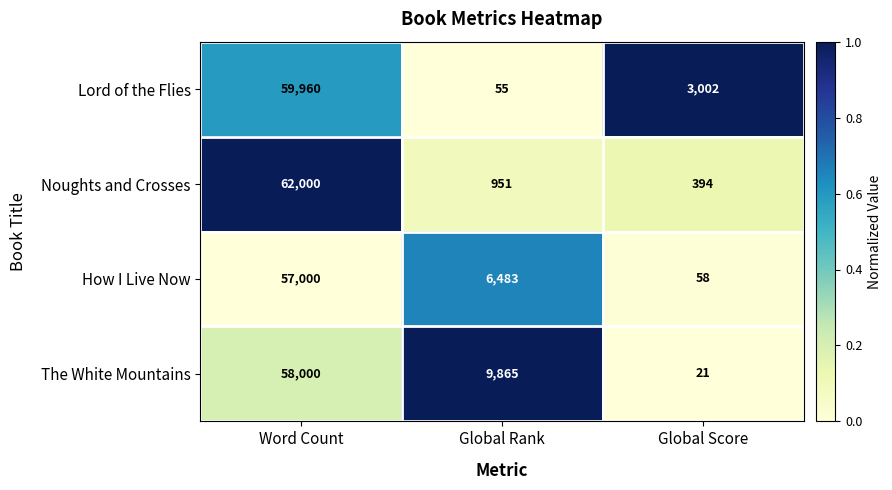

The How I Live Now series shows 87 at Global Score. True or false?

False